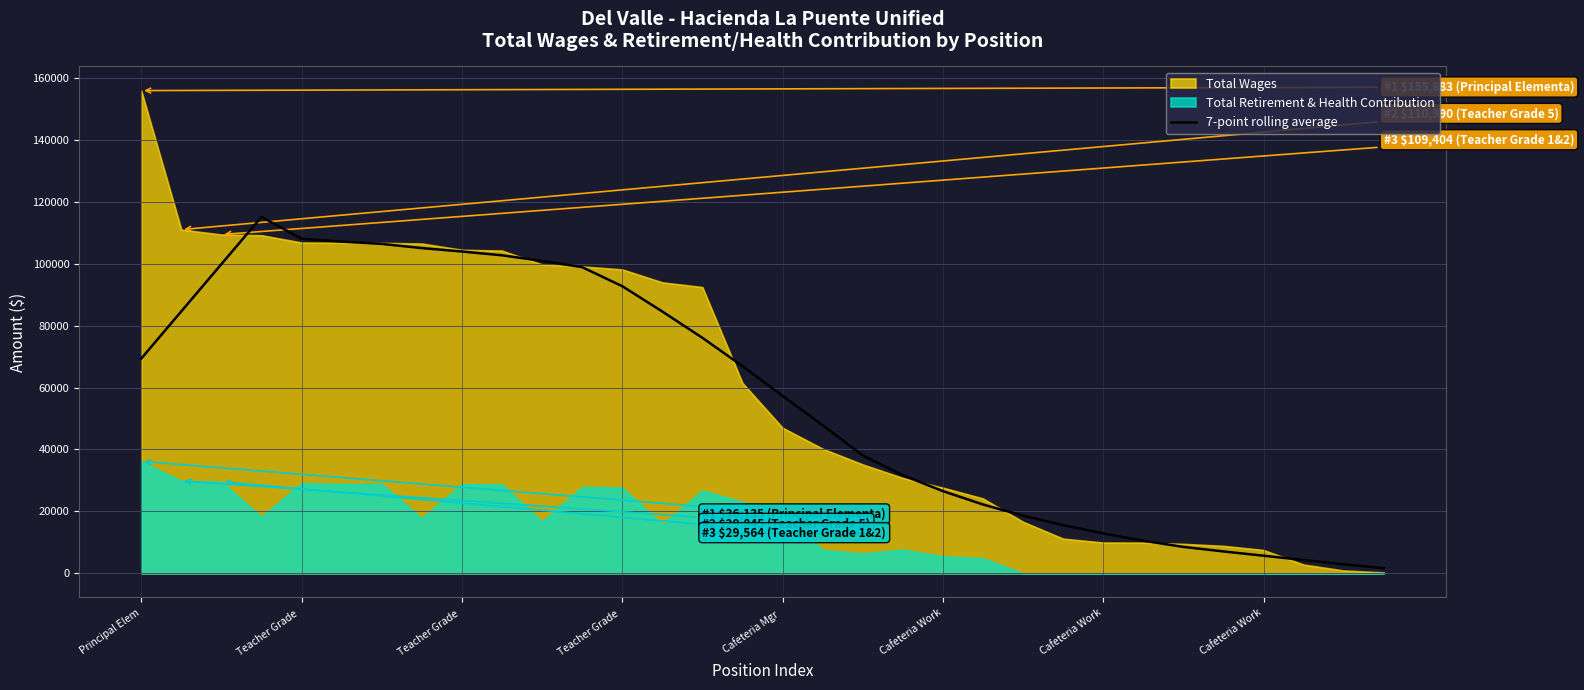

Reading right to left, transcribe all the data shown in this chart.

1647.7	2912.9	4270.1	5684.9	7063.1	8533.4	10508.0	12886.1	15571.7	18612.4	22220.6	26549.0	31664.9	38068.9	47819.0	57291.0	66911.1	76045.0	84543.7	92716.1	98860.1	100870.0	102689.7	103916.3	105018.0	106367.9	107109.0	108040.3	115095.7	99853.3	84608.6	69350.1